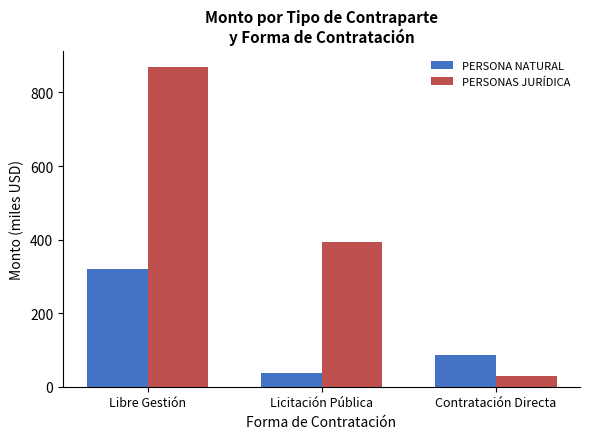

What is the sum of all PERSONA NATURAL values?

443.3